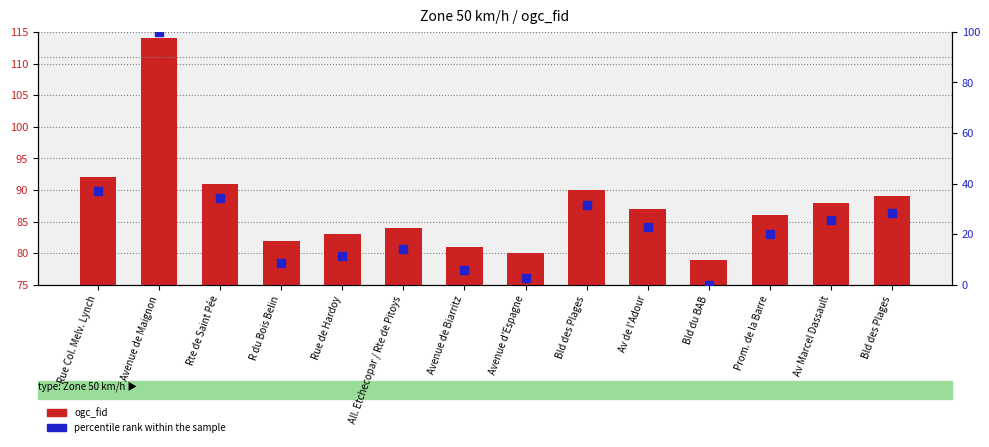

What is the total value across all series at Avenue de Maignon?

214.0